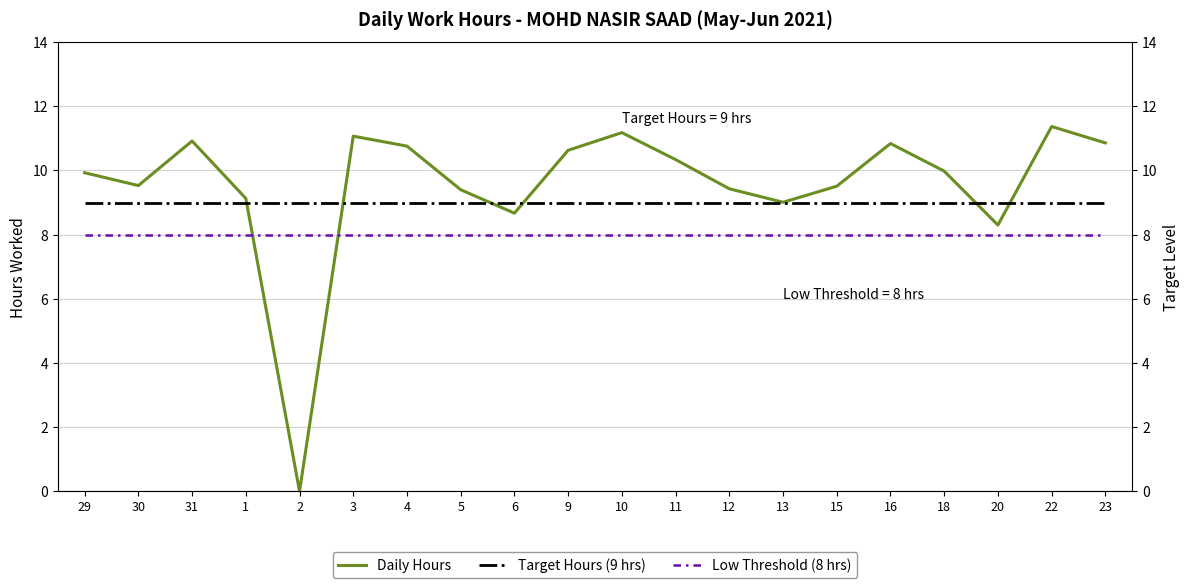

How many positive values does the Daily Hours series have?

19